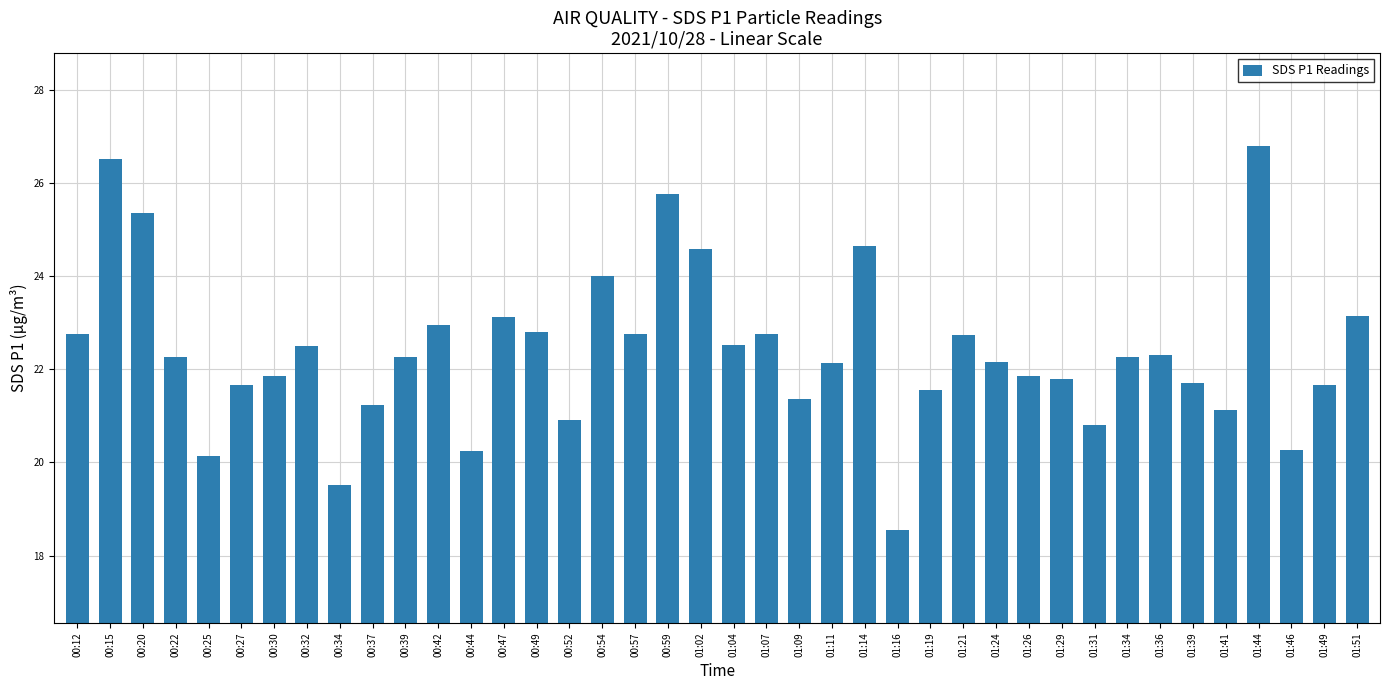

What is the label of the 7th bar from the right?

01:36